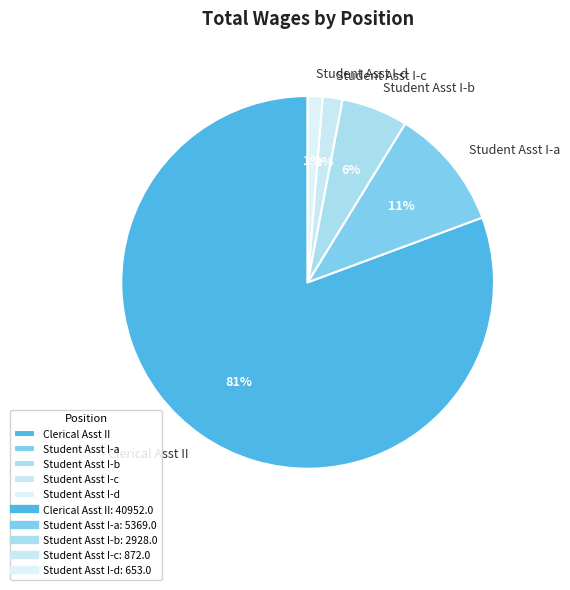

Which slice represents more than half of the pie?

Clerical Asst II